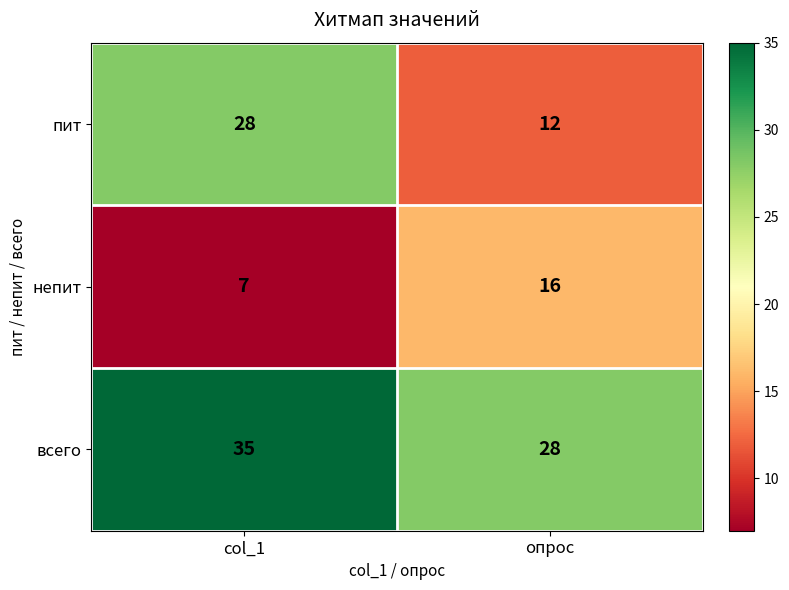

What is the difference between the пит values at col_1 and опрос?

16